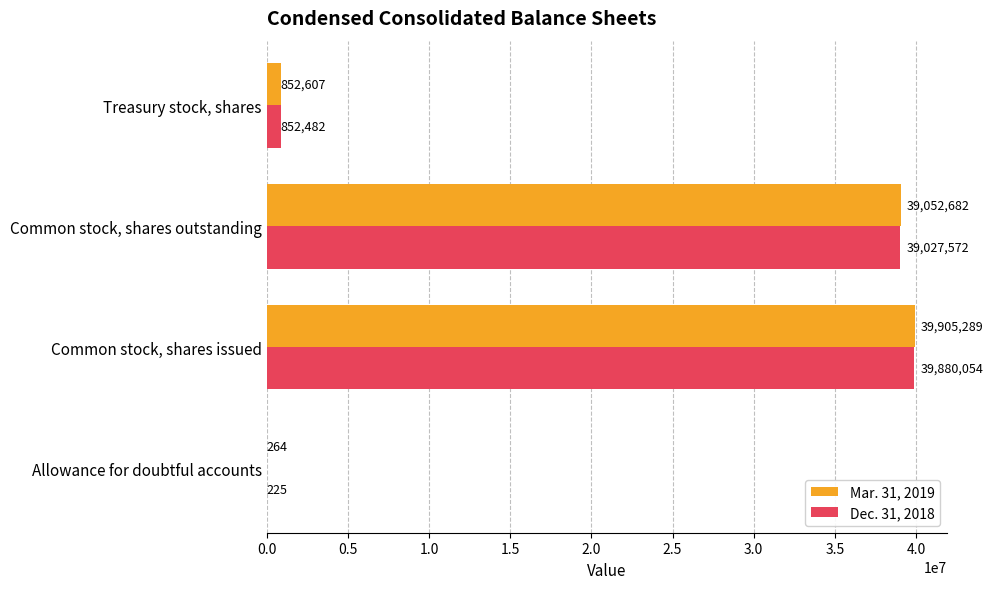

What is the sum of all Dec. 31, 2018 values?

79760333